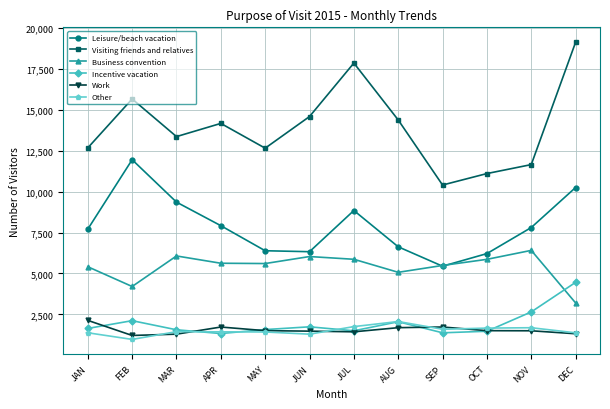

Which series has the largest total across all categories?

Visiting friends and relatives